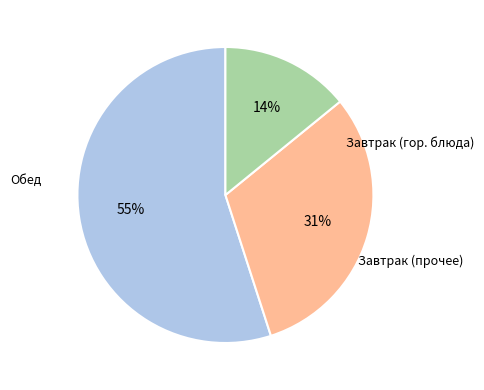

To the nearest percent, what is the average slice percentage?

33%